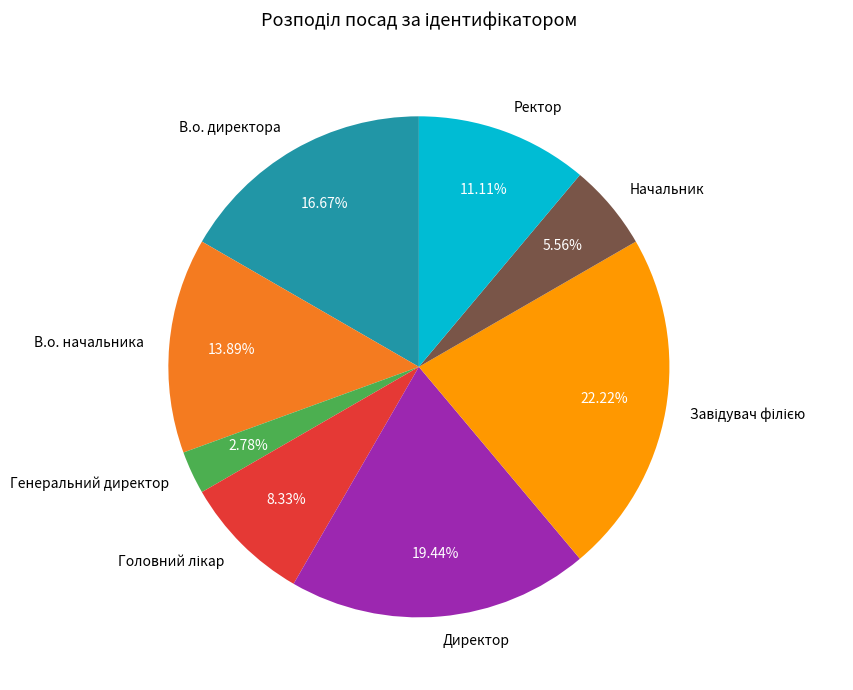

Which category has the smallest portion of the pie?

Генеральний директор